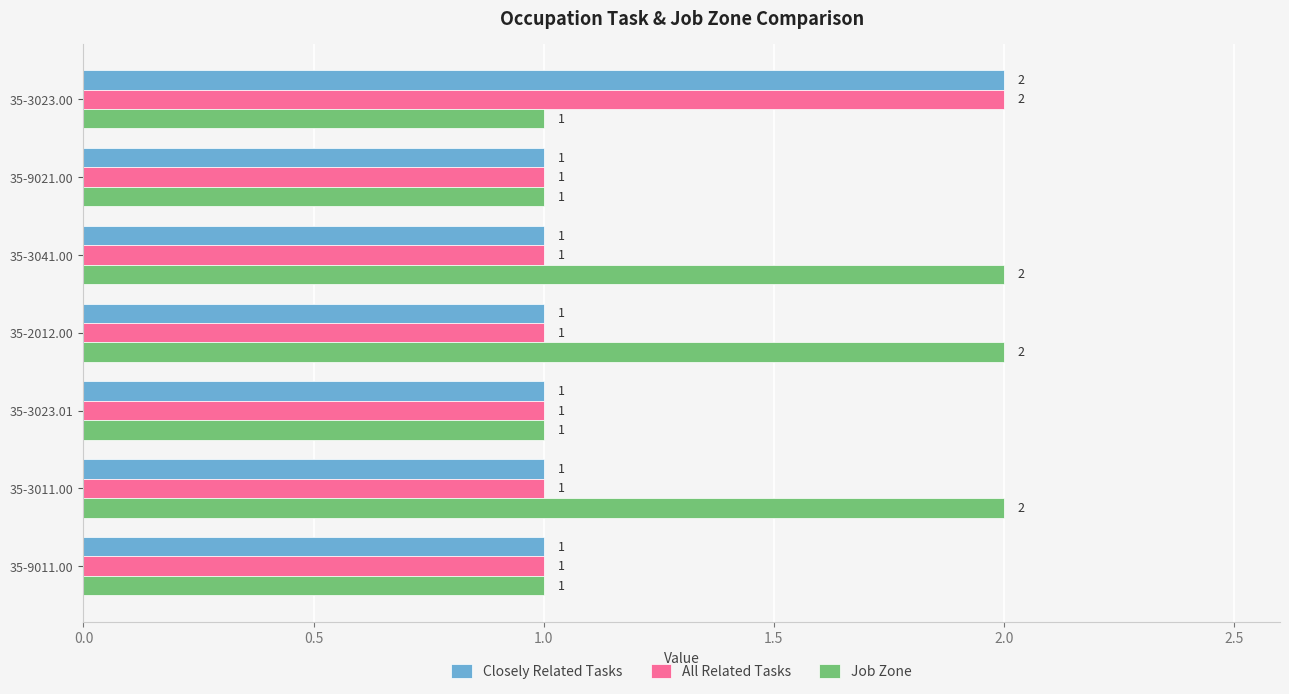

At which category is the sum across all series the highest?

35-3023.00